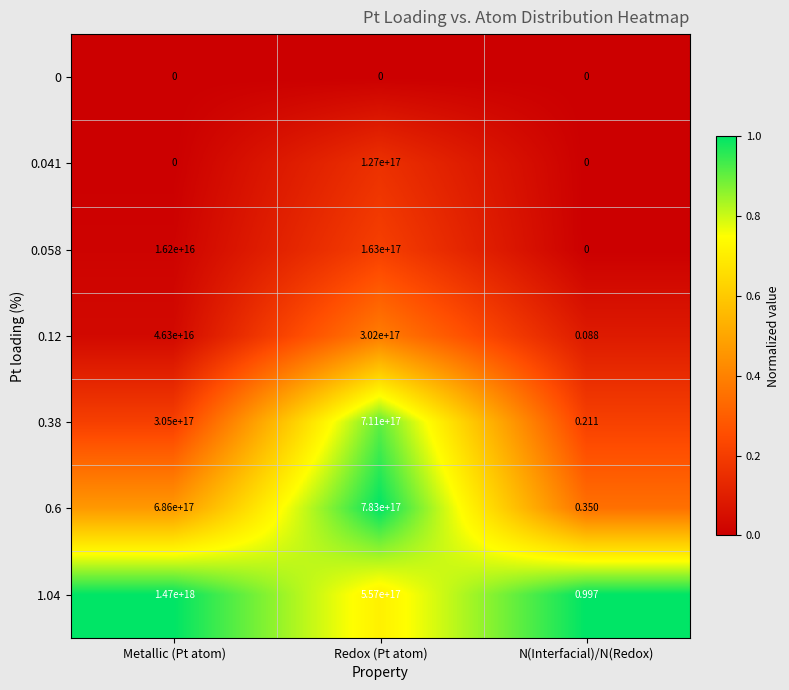

At which label is 0.38 closest to 355500000000000000?

Metallic (Pt atom)